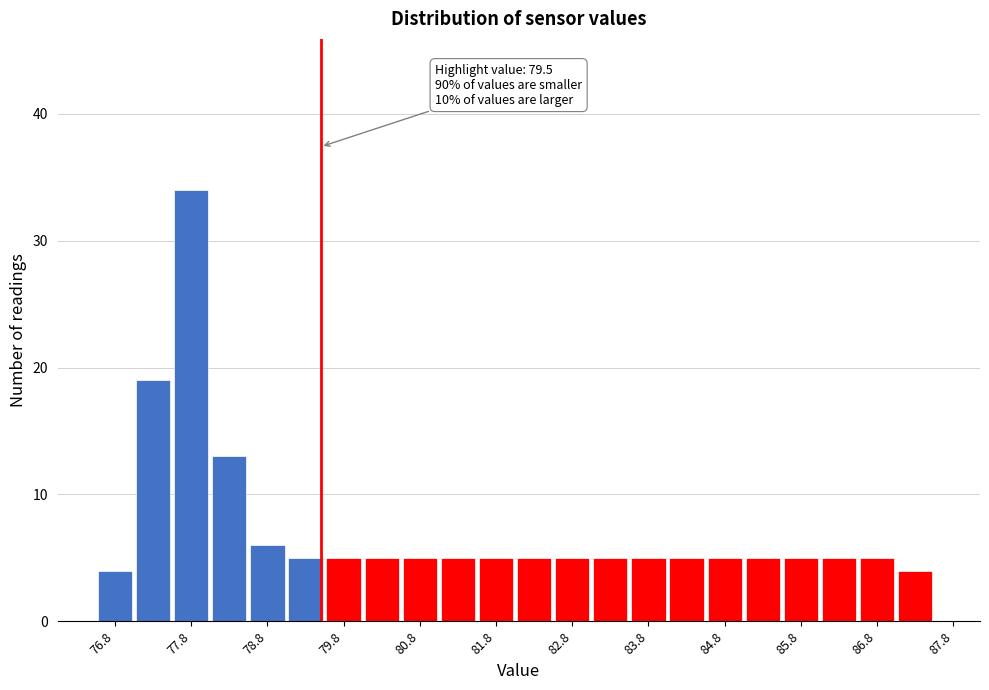

Which range on the x-axis has the tallest bar?

77.55 to 78.05